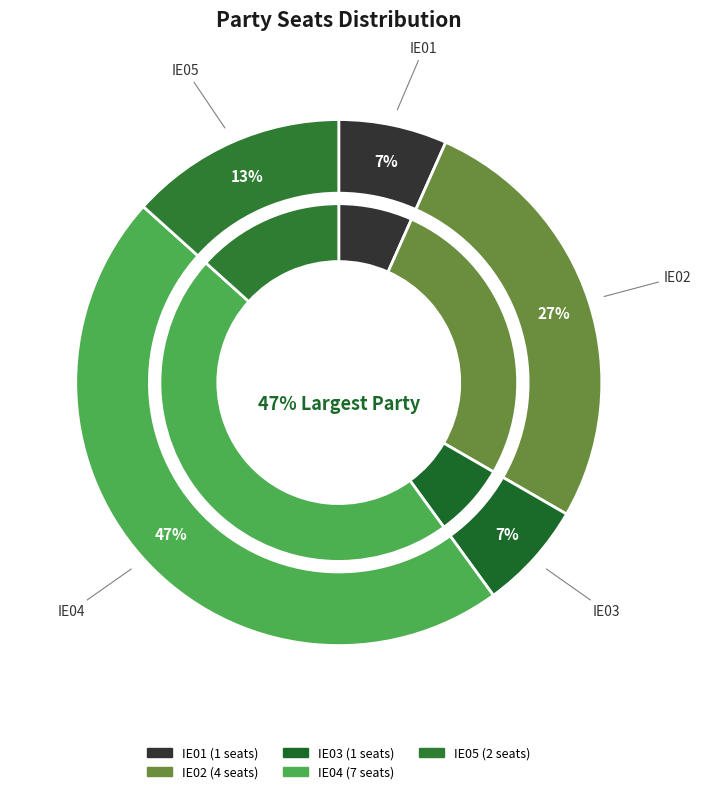

Is IE03 the majority of the pie?

No